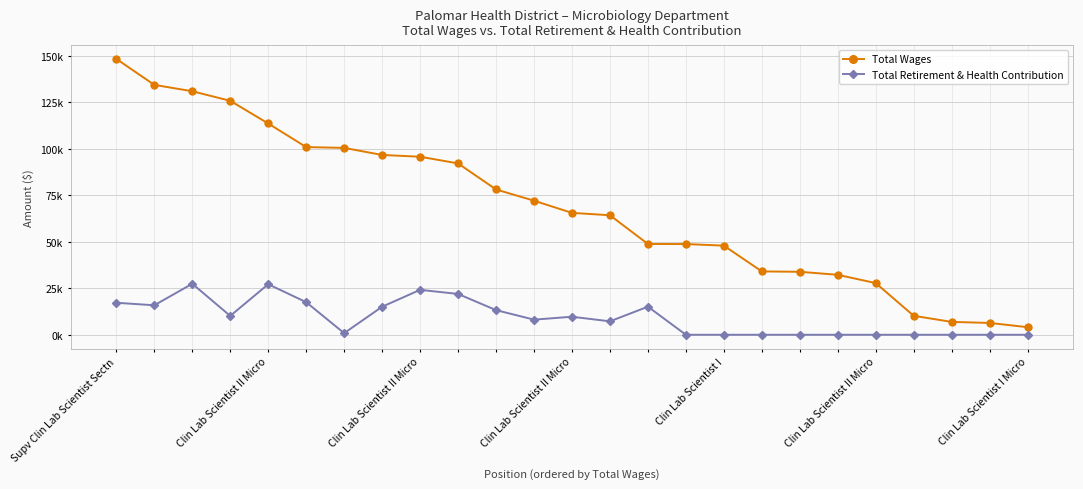

Where does the Total Retirement & Health Contribution series first go above 8115?

Supv Clin Lab Scientist Sectn